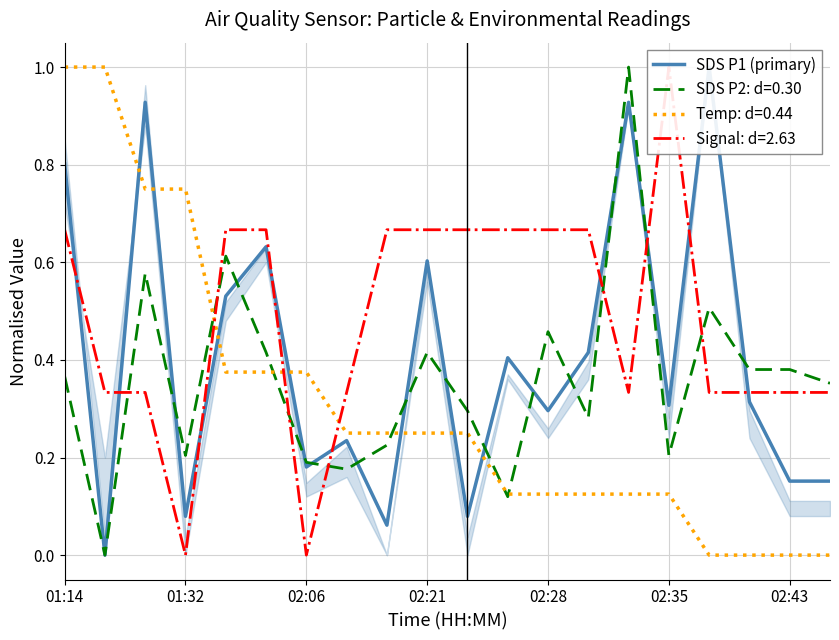

Count the number of values greater than 0.

19